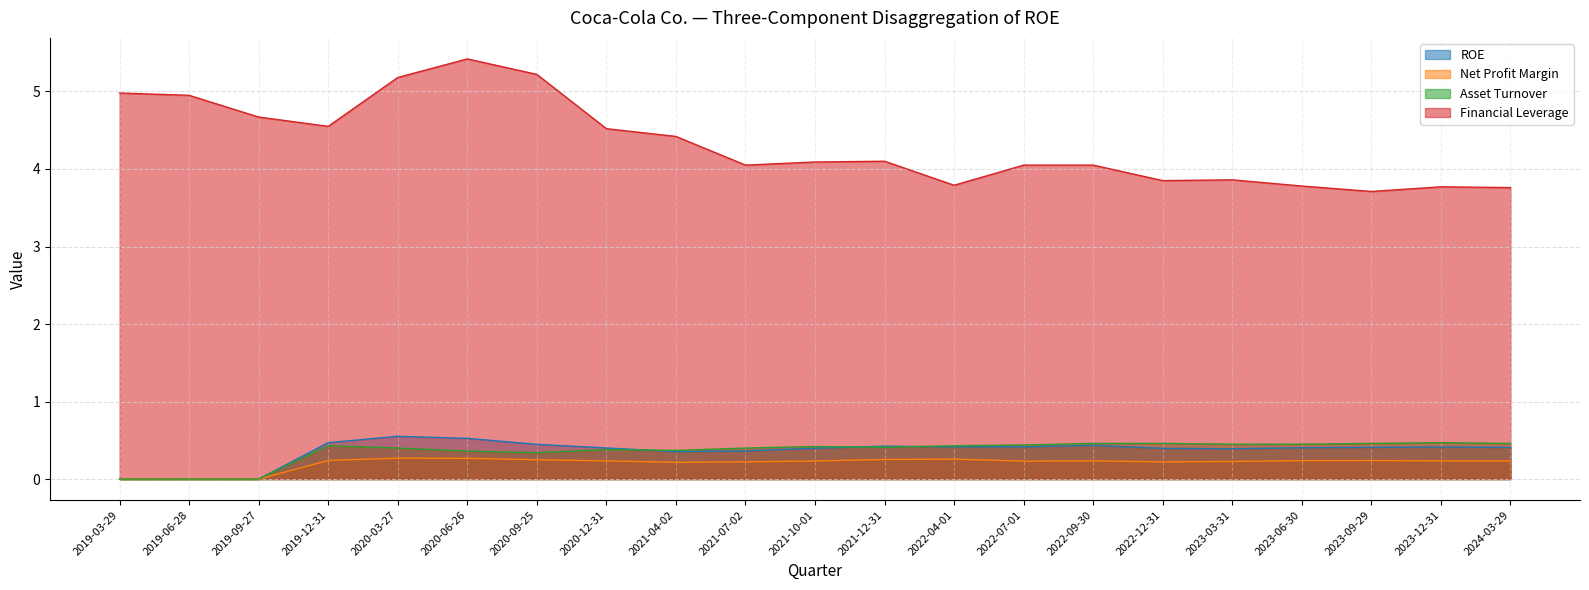

In Asset Turnover, how many points are higher than both neighbors (excluding endpoints)?

4